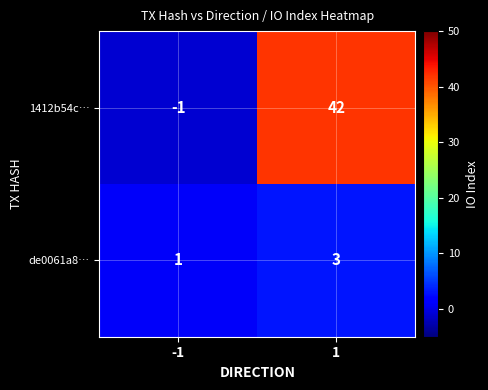

What is the sum of all 1412b54c… values?

41